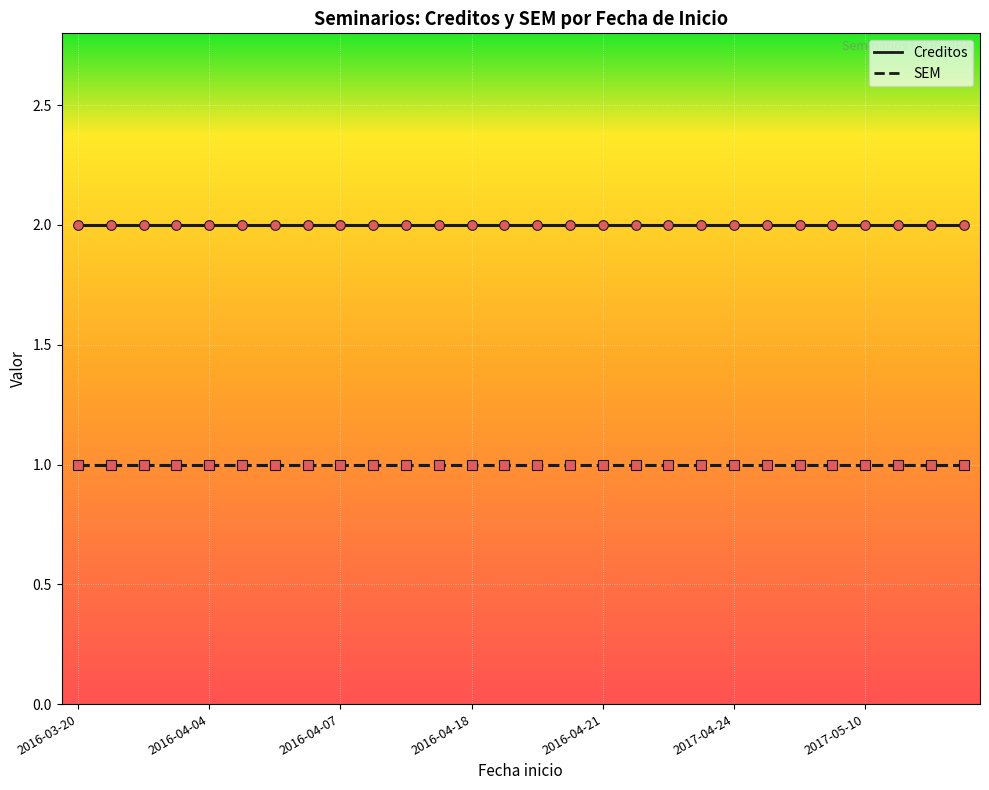

What is the sum of all Creditos values?

56